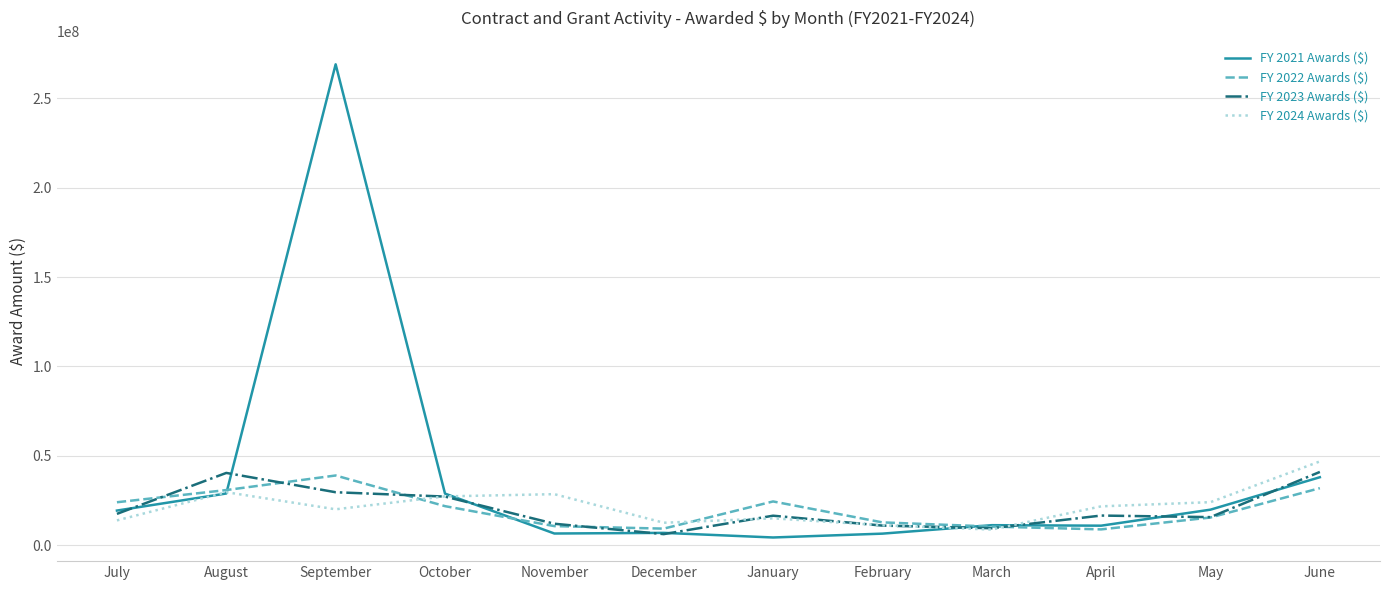

In FY 2021 Awards ($), how many points are lower than both neighbors (excluding endpoints)?

3